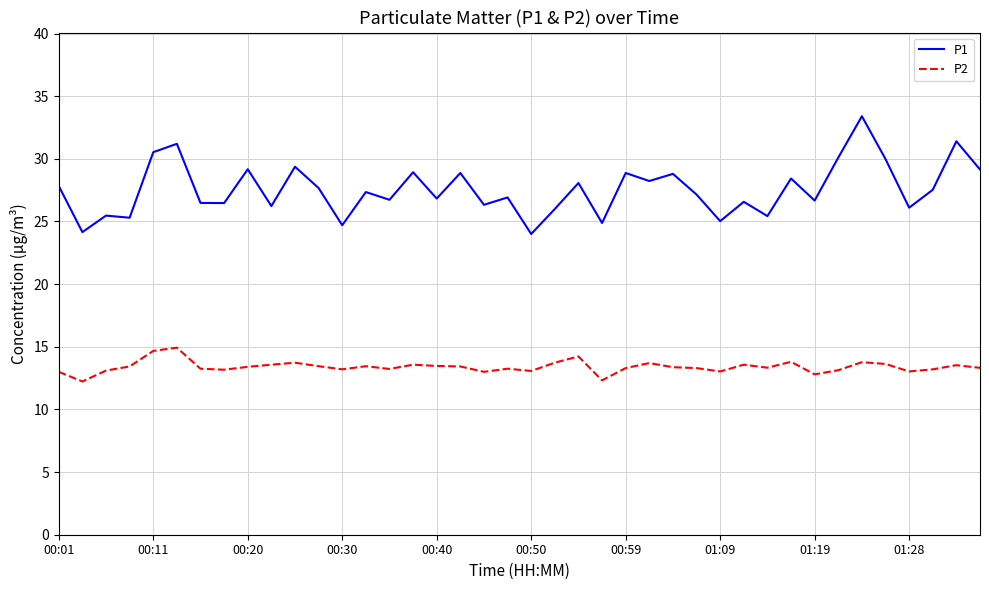

What is the maximum value for P1?

33.4